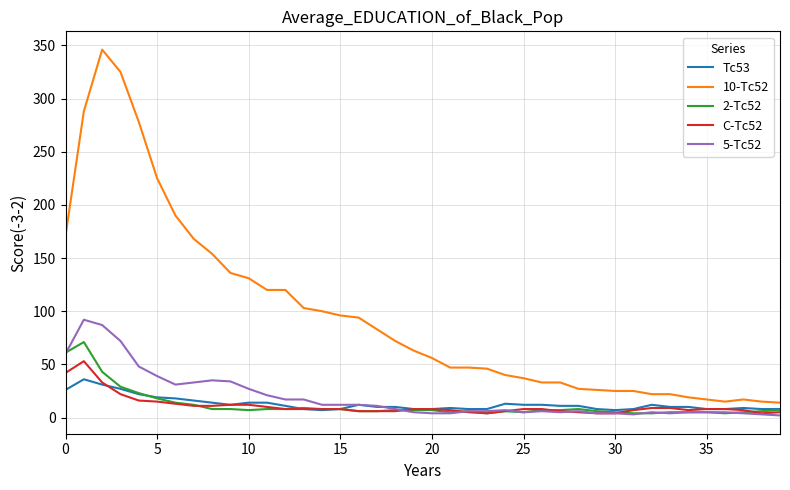

Rank the series by their maximum value, from lowest to highest.

Tc53, C-Tc52, 2-Tc52, 5-Tc52, 10-Tc52